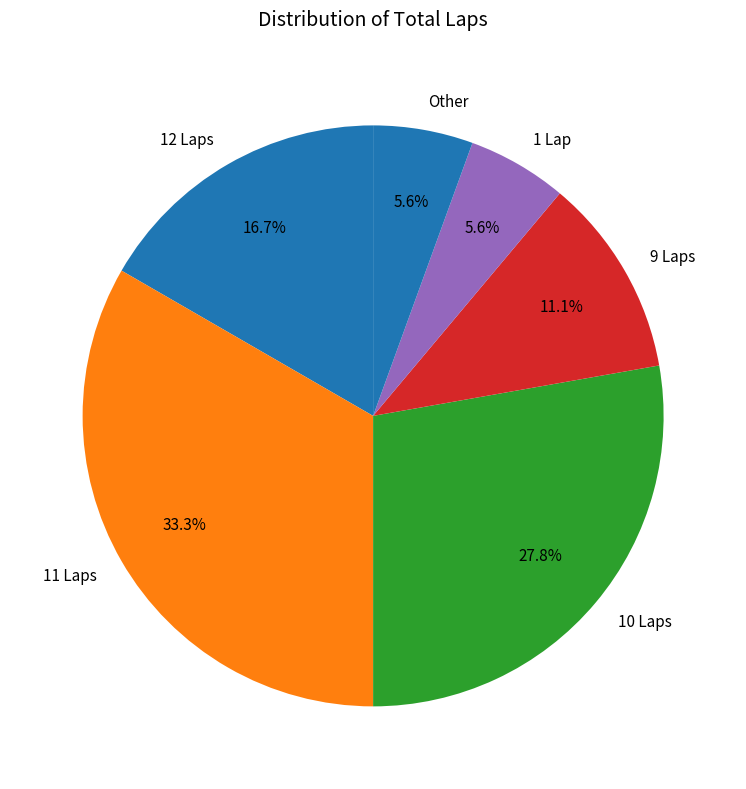

Which category has the biggest portion of the pie?

11 Laps